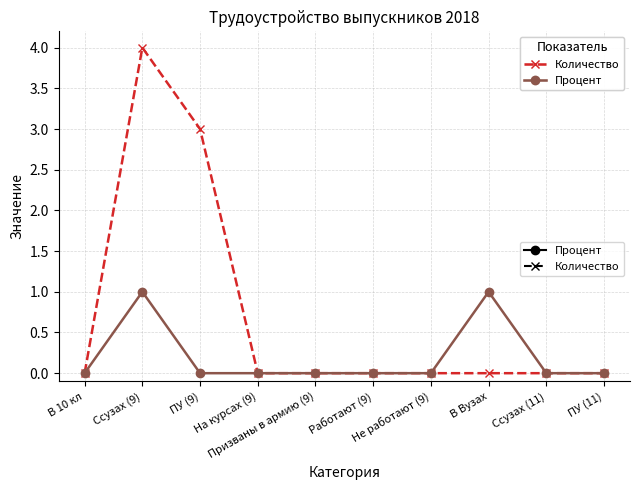

What is the maximum value for Количество?

4